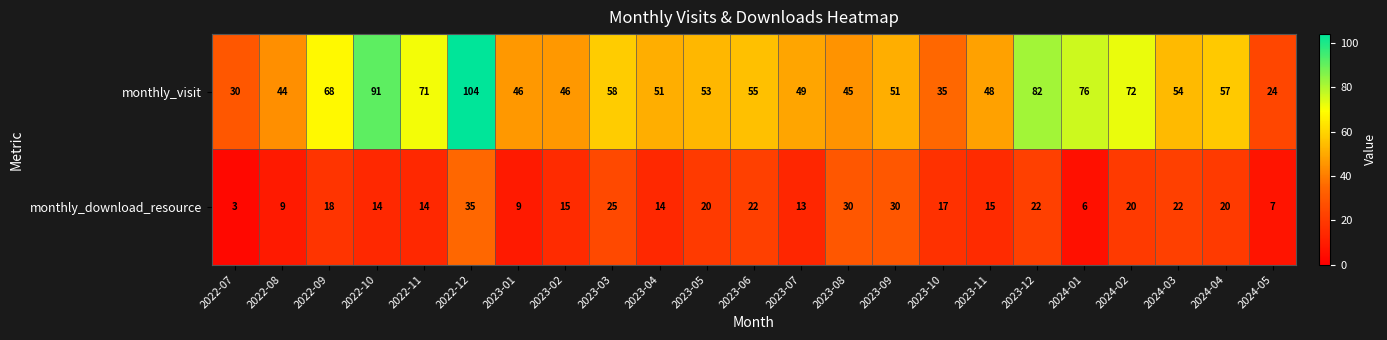

What is the total value across all series at 2023-04?

65